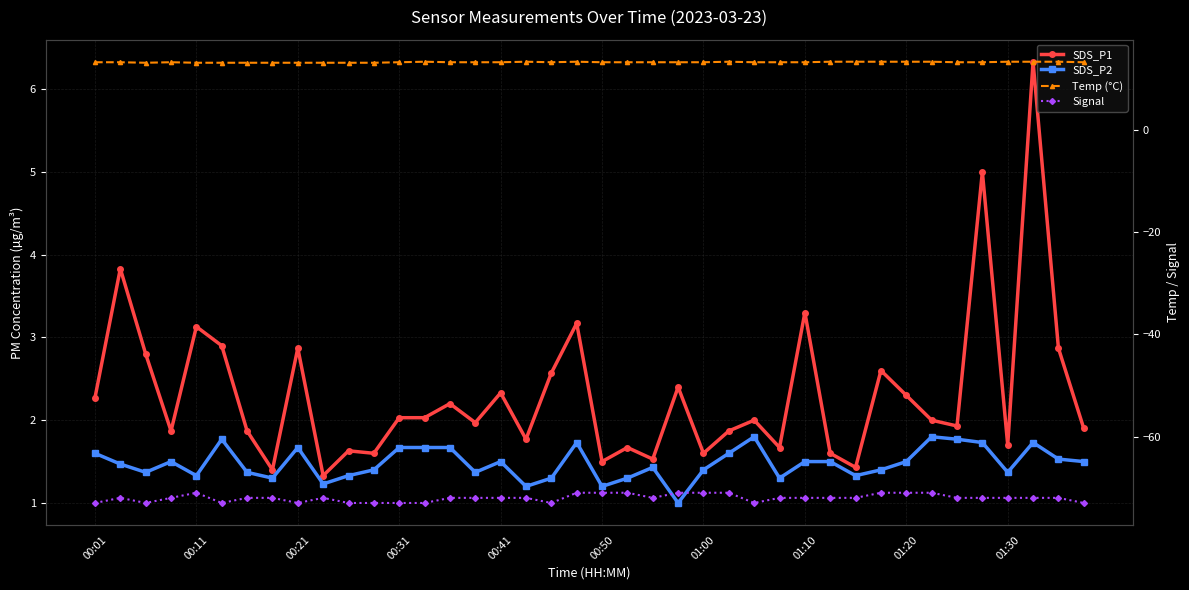

True or false: SDS_P2 and SDS_P1 intersect in this chart.

False